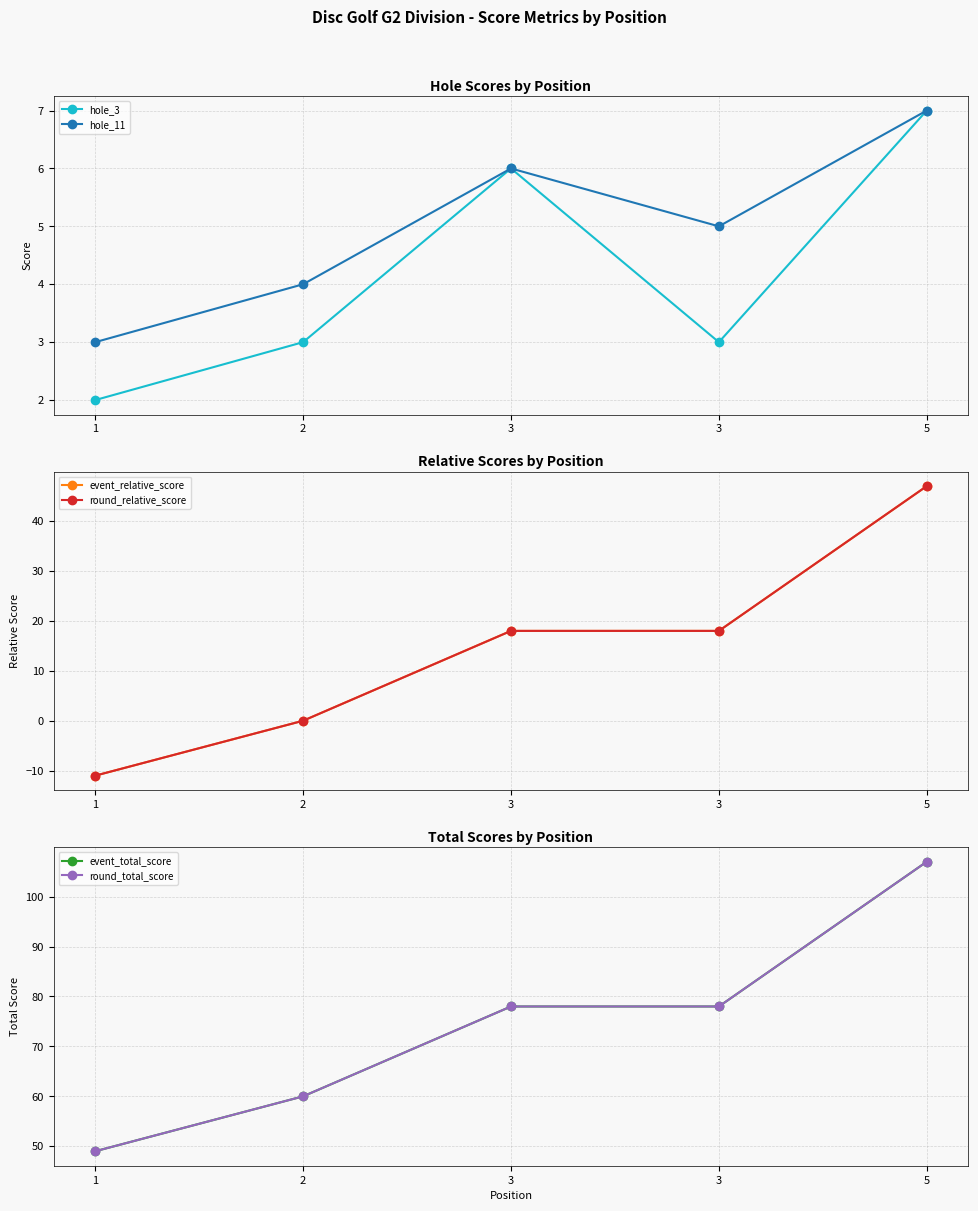

Where is the first local minimum for hole_11?

3